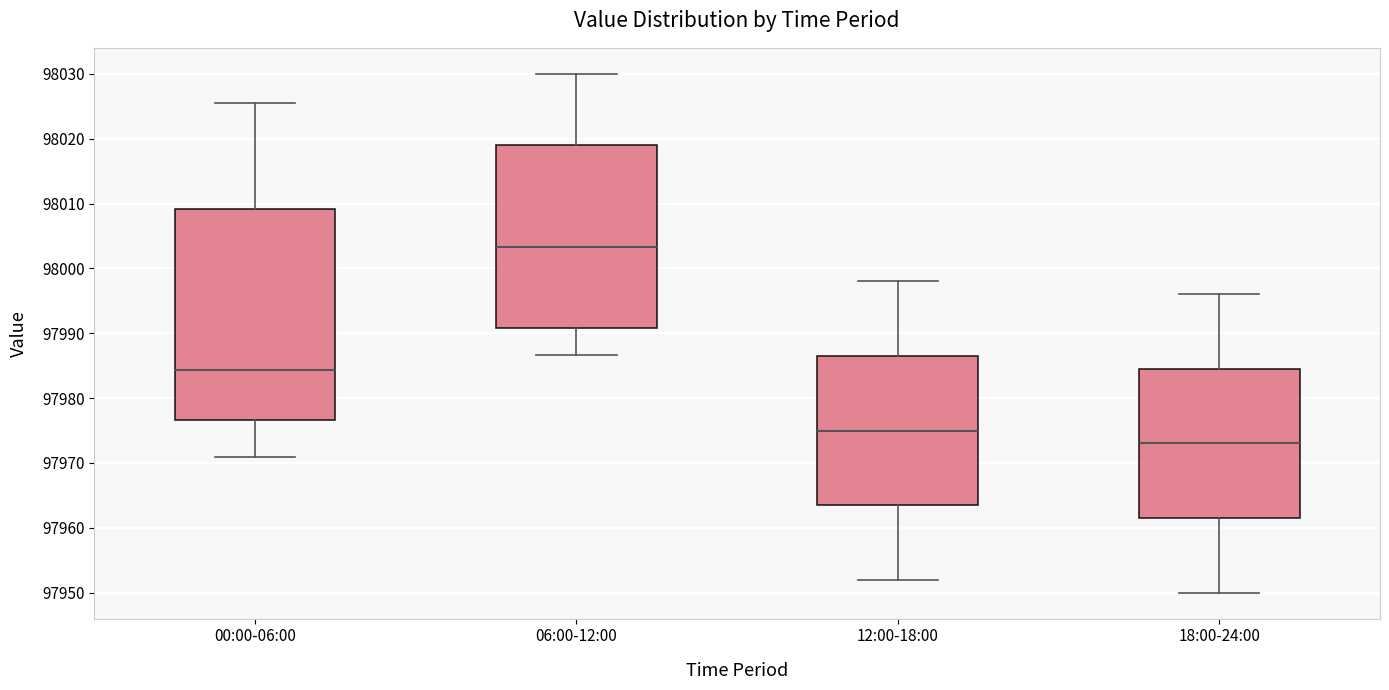

Which box is the tallest, from its lower edge to its upper edge?

00:00-06:00